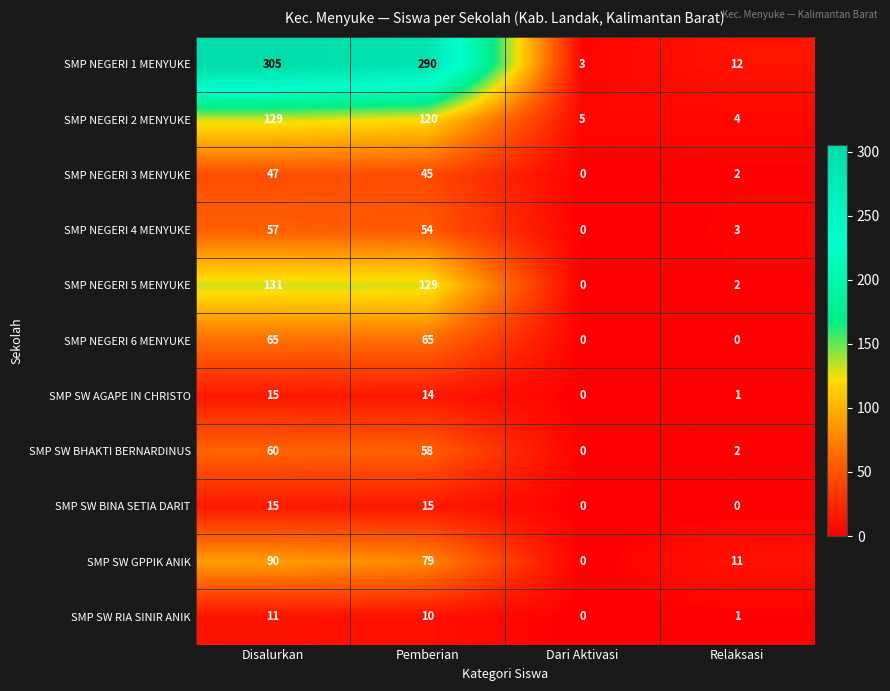

The value of SMP SW BHAKTI BERNARDINUS at Pemberian is 58. True or false?

True